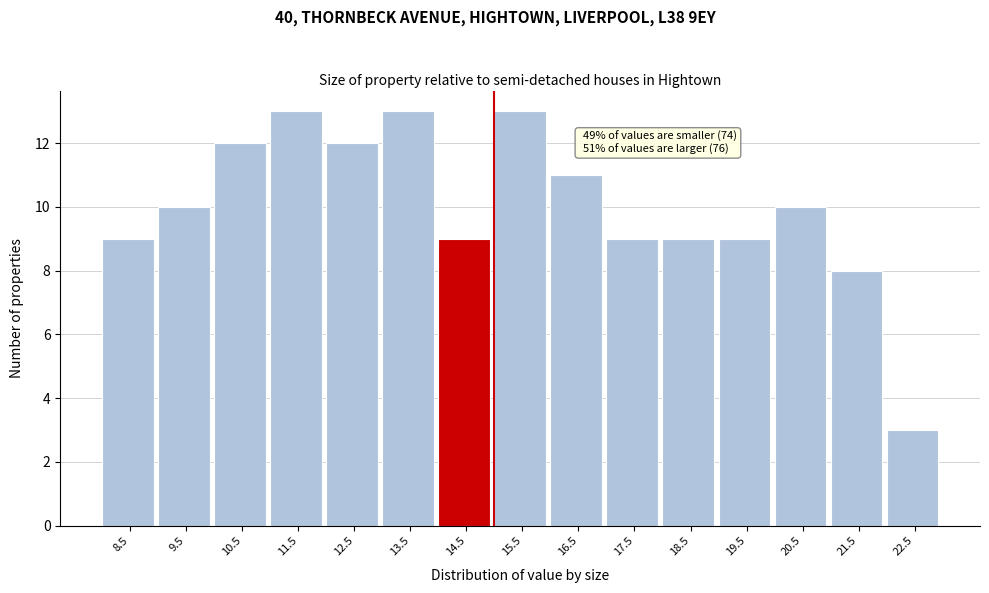

Reading left to right, transcribe all the data shown in this chart.

9	10	12	13	12	13	9	13	11	9	9	9	10	8	3